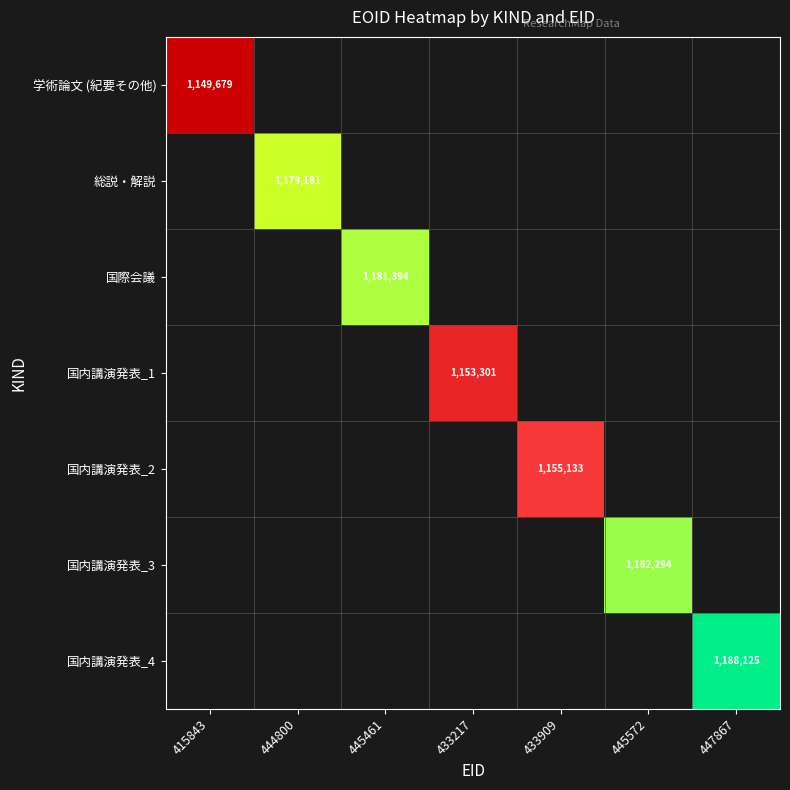

The 国内講演発表_3 series shows 1182294 at 445572. True or false?

True